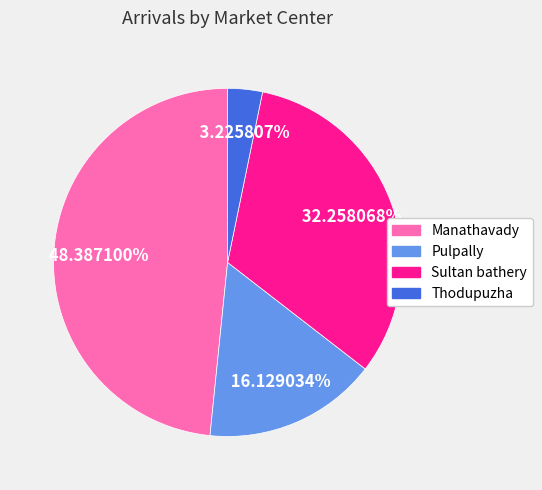

Does Manathavady represent more than half of the total?

No